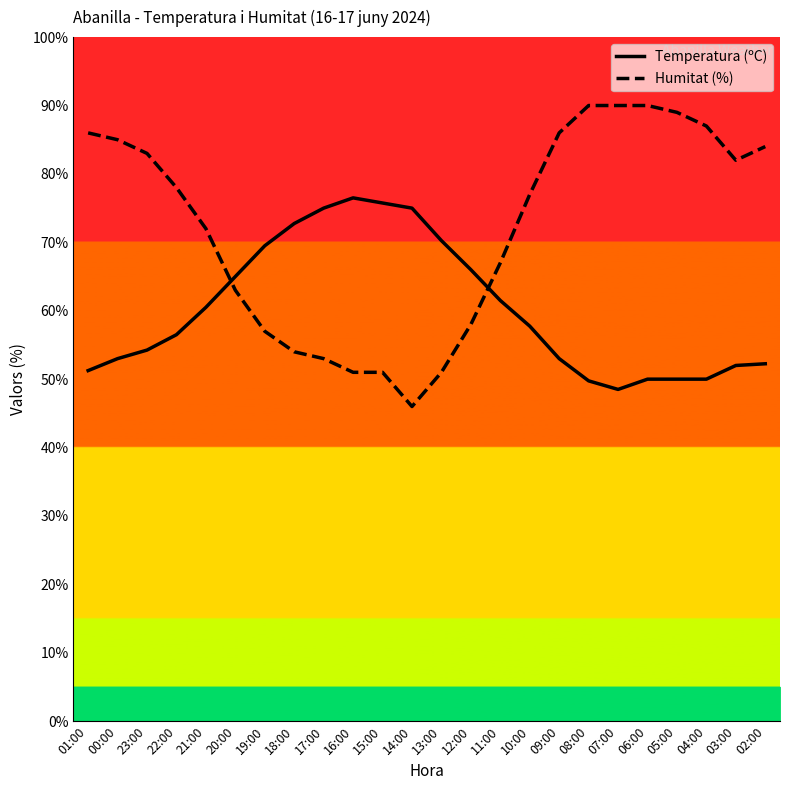

Reading left to right, extract all data points from this chart.

Temperatura (ºC): 51.2	53.0	54.2	56.5	60.5	65.0	69.5	72.8	75.0	76.5	75.8	75.0	70.2	66.0	61.5	57.8	53.0	49.8	48.5	50.0	50.0	50.0	52.0	52.2
Humitat (%): 86.0	85.0	83.0	78.0	72.0	63.0	57.0	54.0	53.0	51.0	51.0	46.0	51.0	58.0	67.0	77.0	86.0	90.0	90.0	90.0	89.0	87.0	82.0	84.0